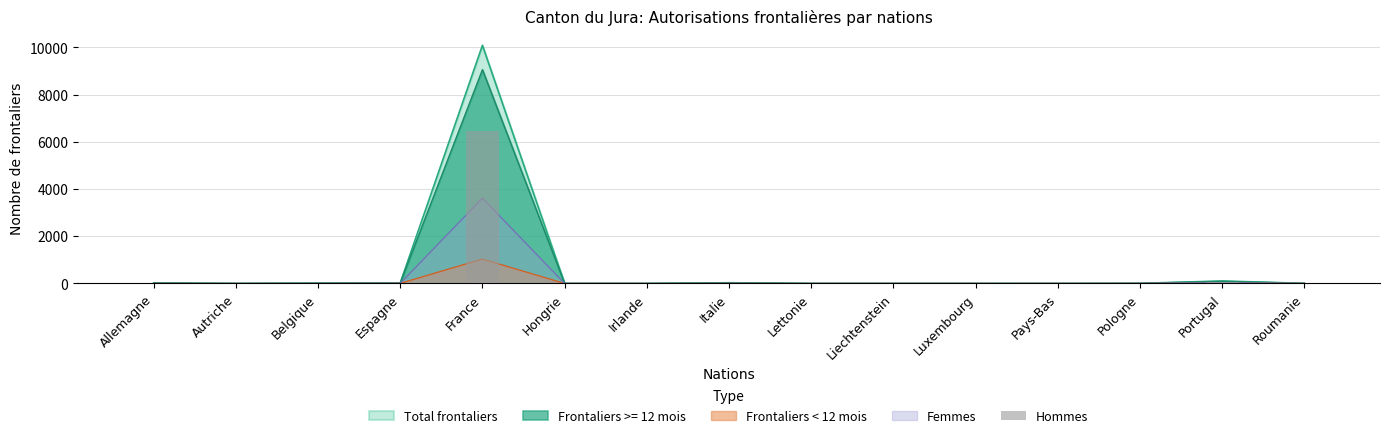

Rank the categories by value from highest to lowest.

France, Portugal, Italie, Allemagne, Espagne, Belgique, Roumanie, Pologne, Autriche, Hongrie, Irlande, Lettonie, Liechtenstein, Luxembourg, Pays-Bas